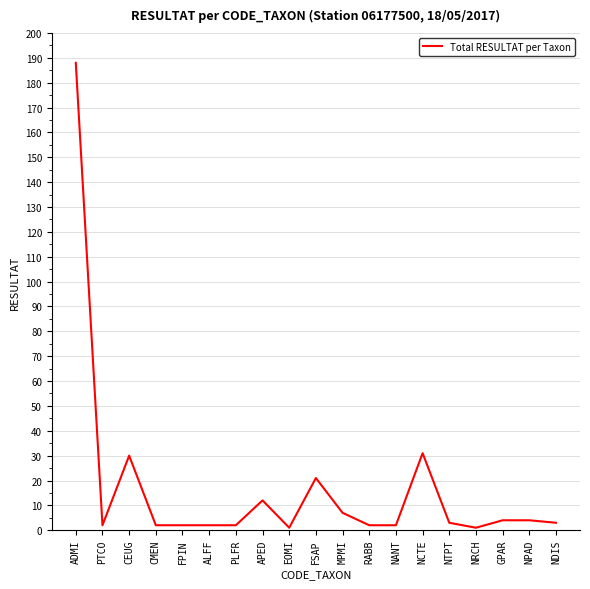

What is the difference between the maximum and minimum values?

187